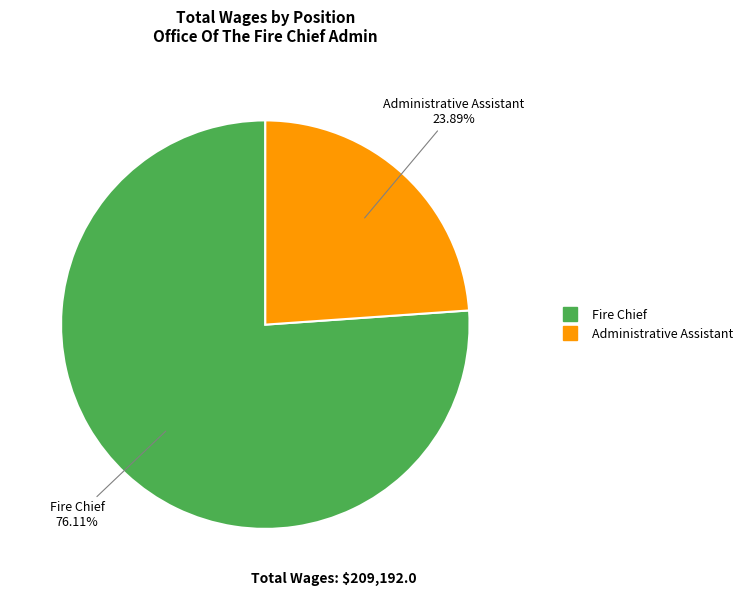

What is the total percentage of Administrative Assistant and Fire Chief?

100.0%